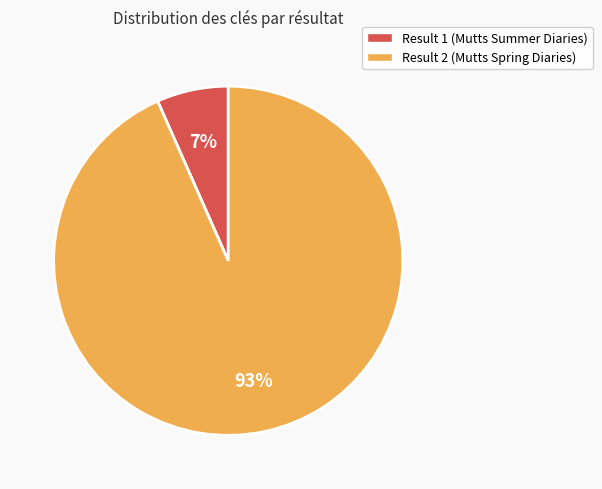

Is the sum of Result 1 (Mutts Summer Diaries) and Result 2 (Mutts Spring Diaries) greater than half?

Yes